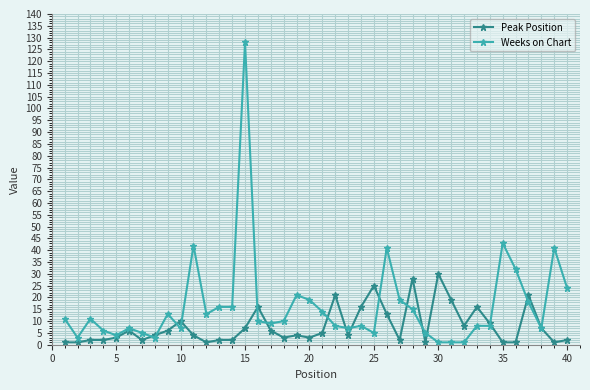

Is this an area chart (filled region under the line)?

No